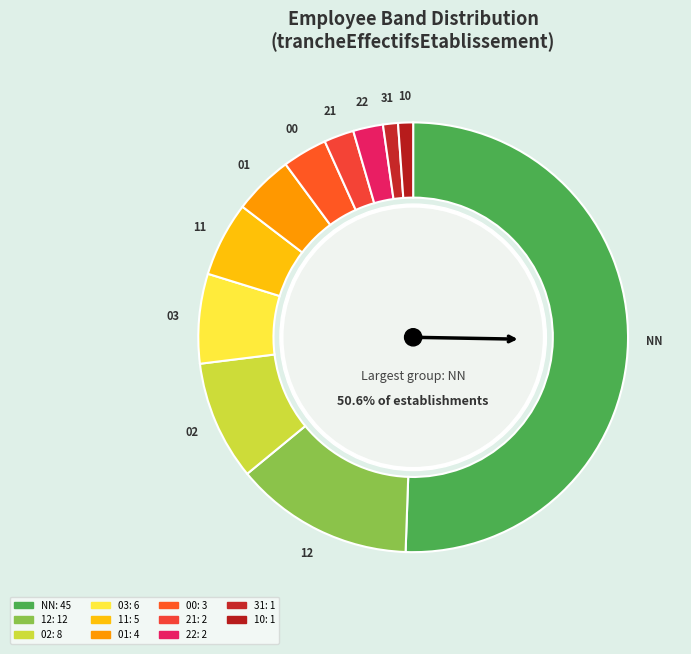

Which category has the smallest portion of the pie?

31